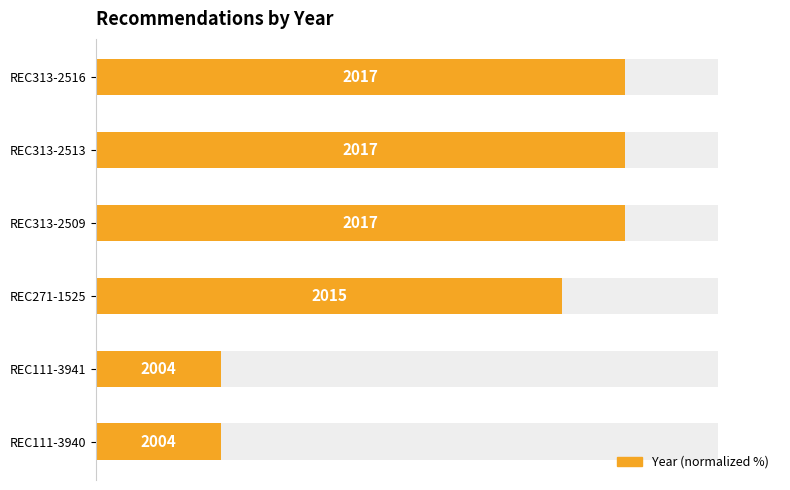

Reading right to left, transcribe all the data shown in this chart.

20	20	75	85	85	85